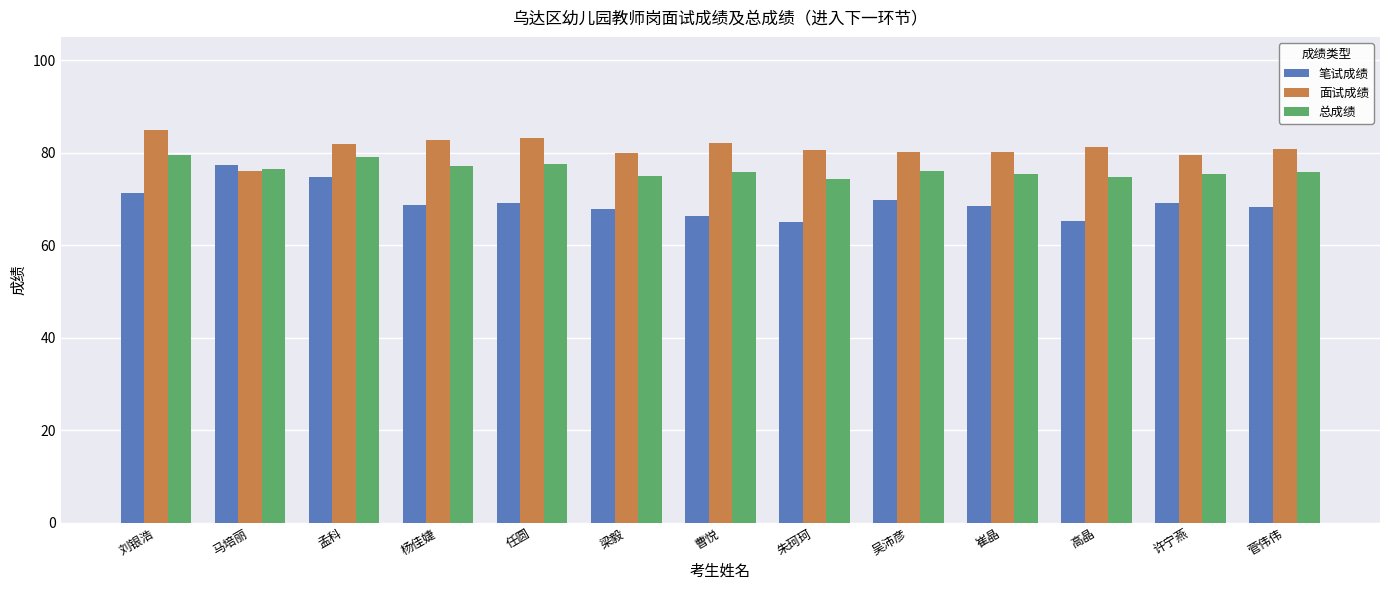

The 笔试成绩 series shows 16.4 at 杨佳婕. True or false?

False